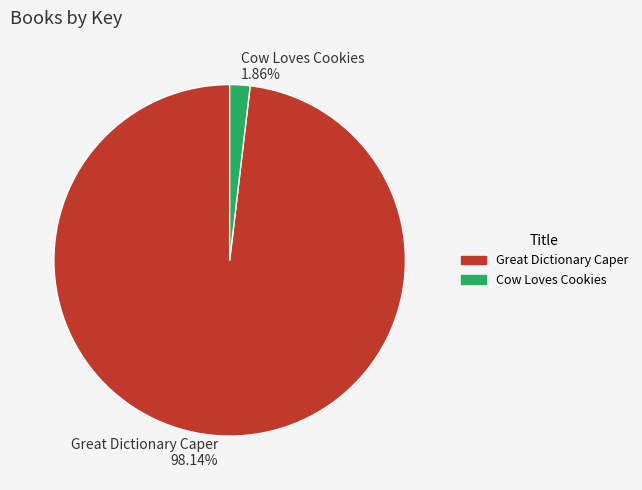

Rank the categories by value from lowest to highest.

Cow Loves Cookies, Great Dictionary Caper